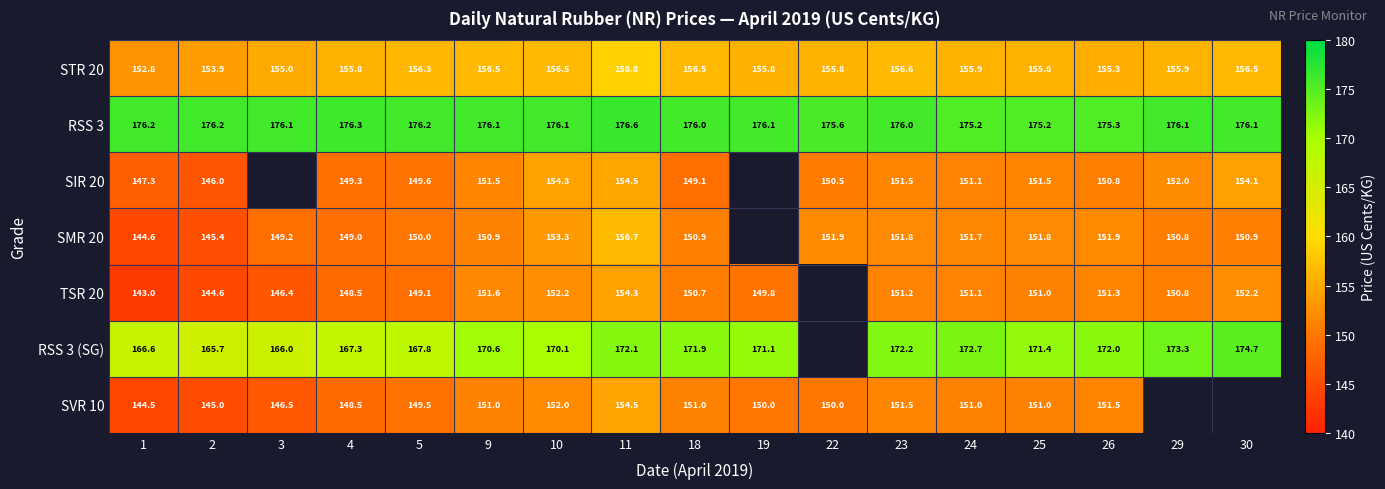

What is the average value of the RSS 3 series?

176.0